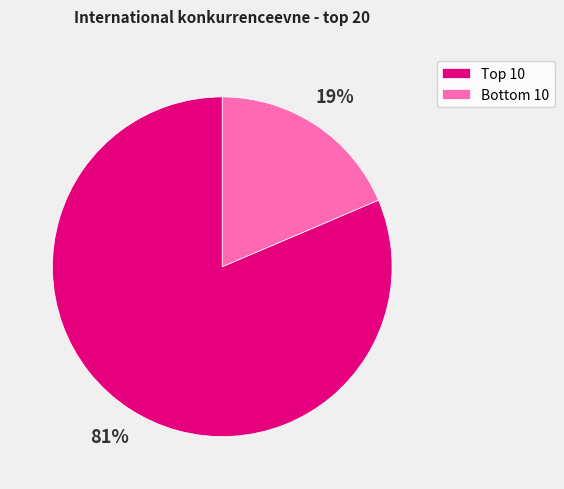

Count the number of slices in the pie.

2